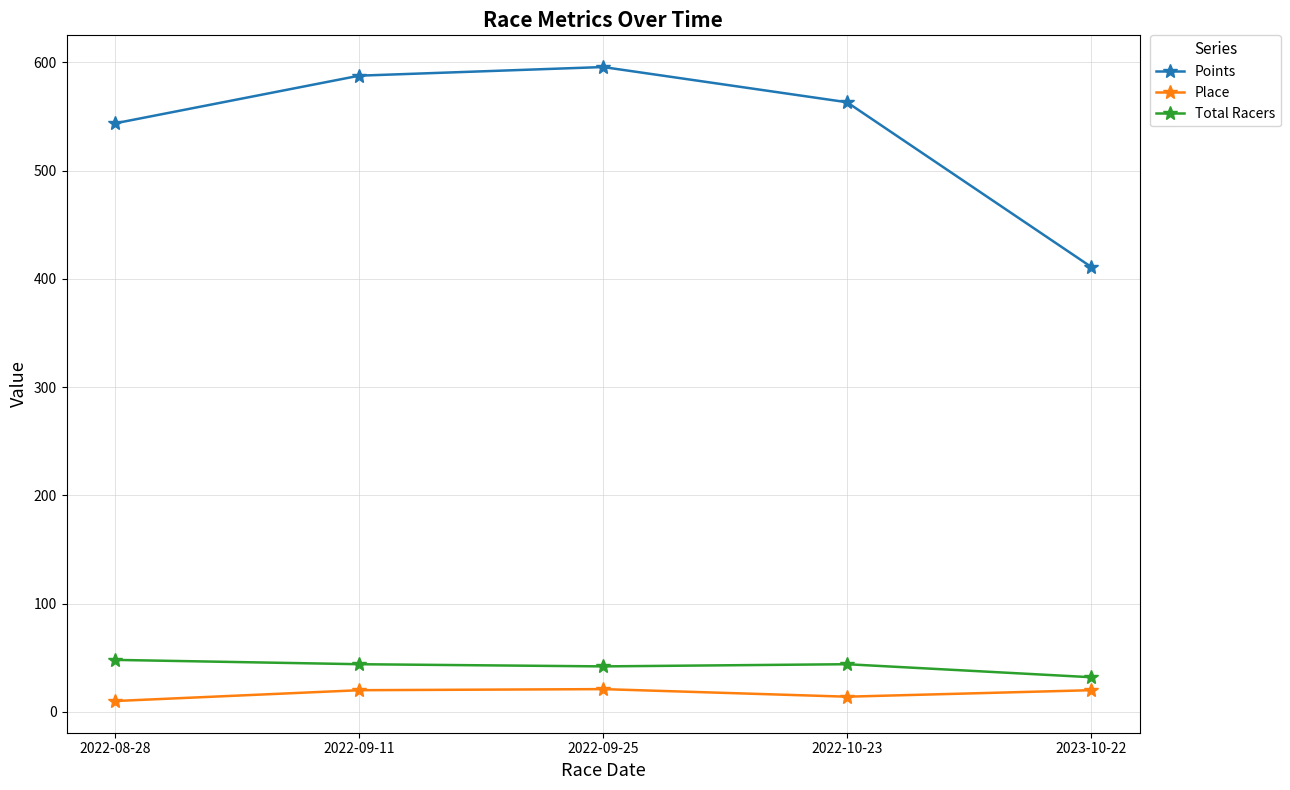

True or false: Points and Place cross at least once.

False